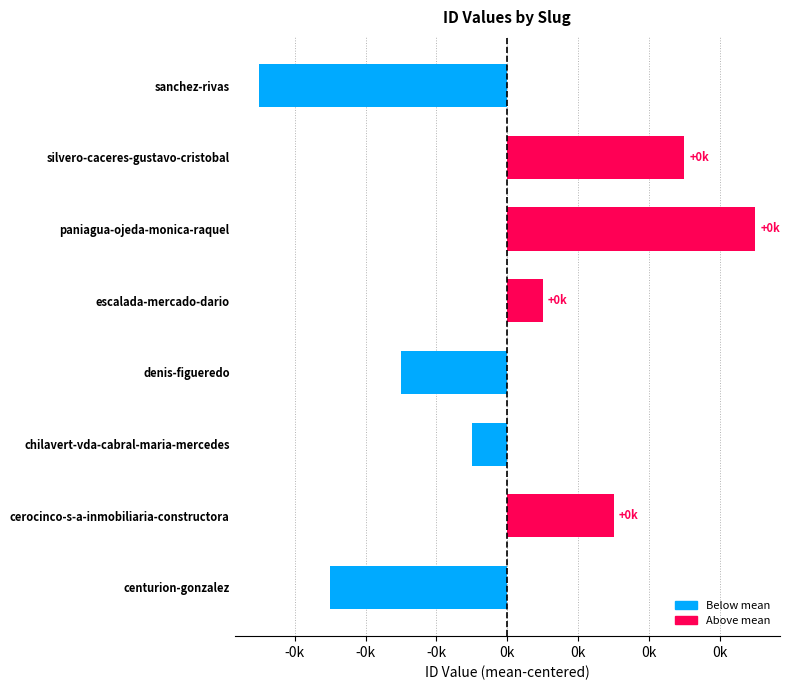

Are the bars horizontal?

Yes